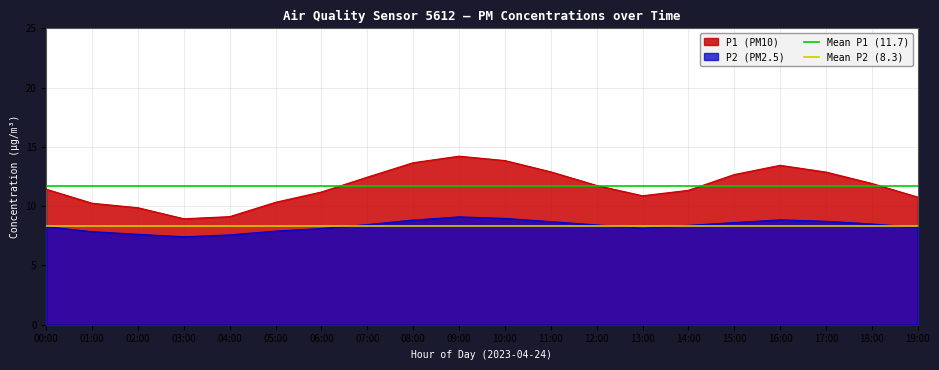

Is the value of Mean P2 (8.3) at 00:00 greater than the value of Mean P1 (11.7) at 01:00?

No